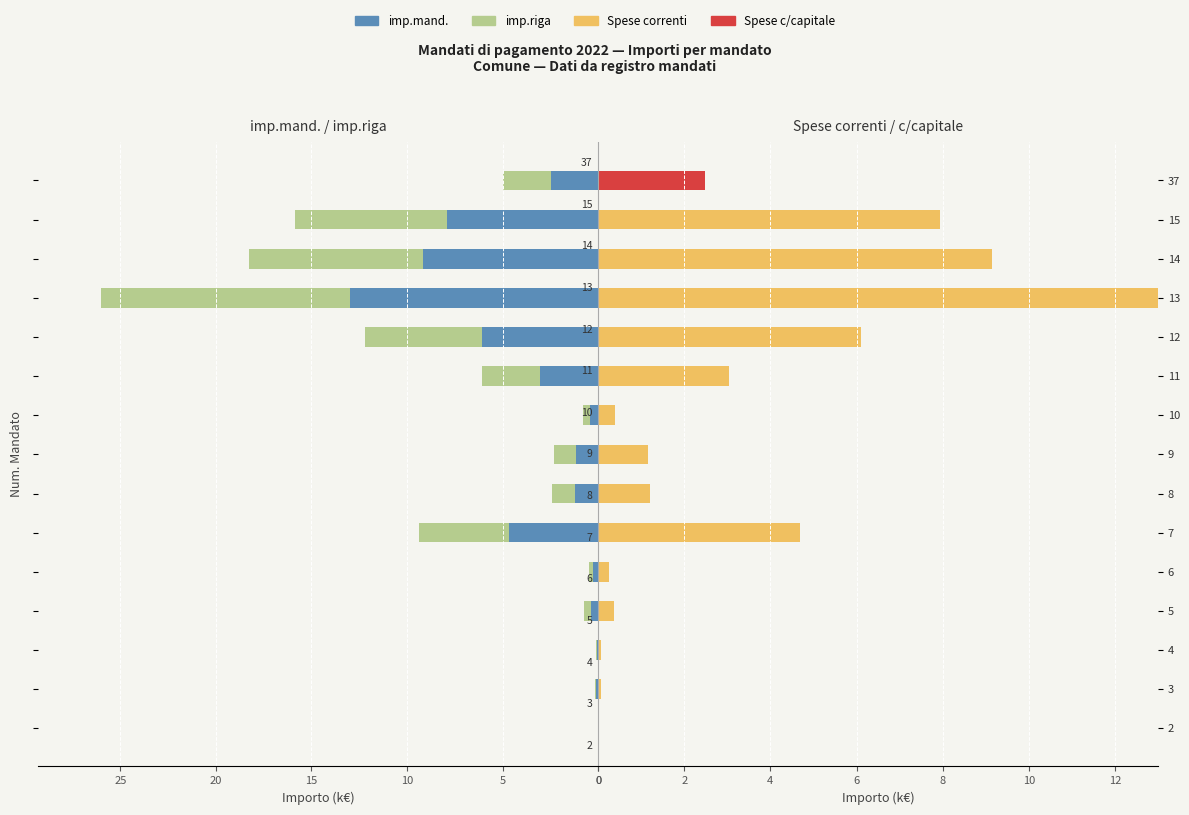

Count the number of categories in the chart.

15